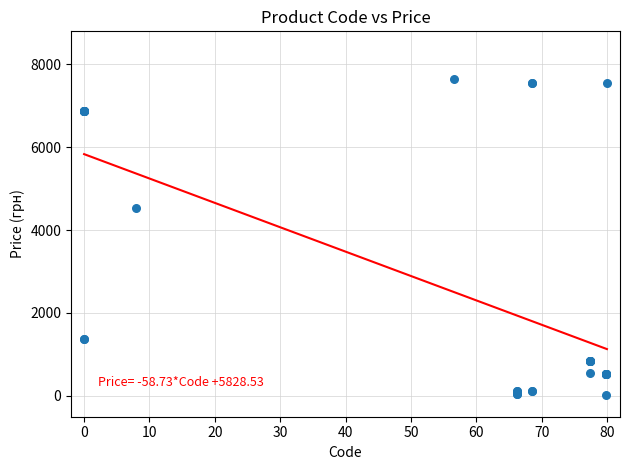

What Y value in the scatter plot is closest to 3836?

4531.4